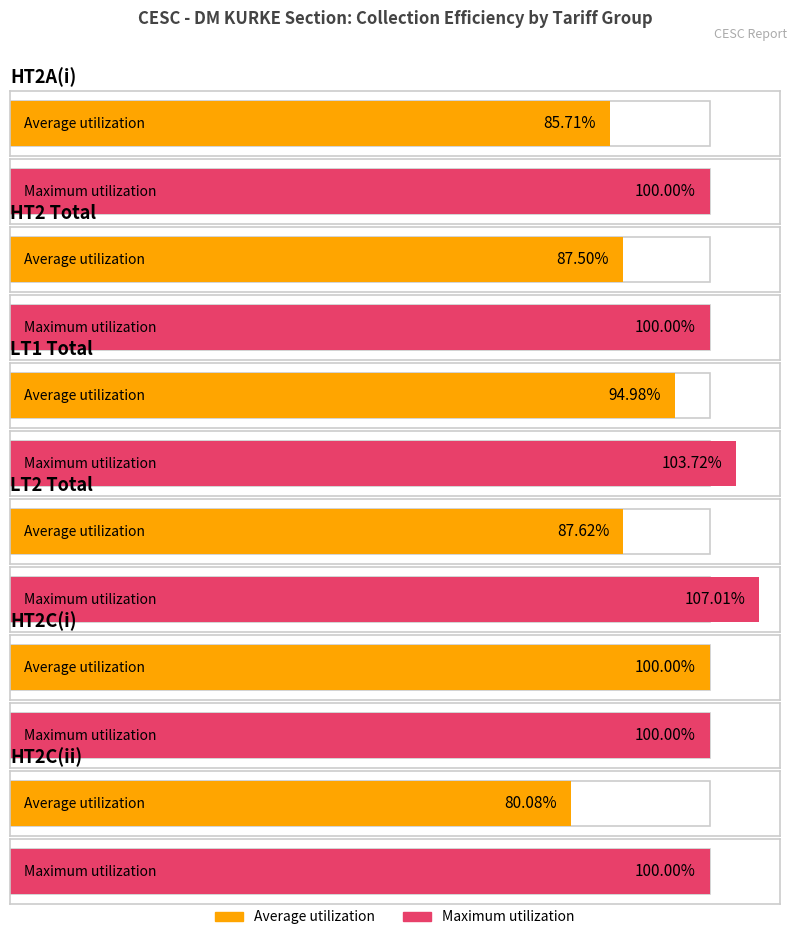

What are all the series names shown in the legend?

Average utilization, Maximum utilization